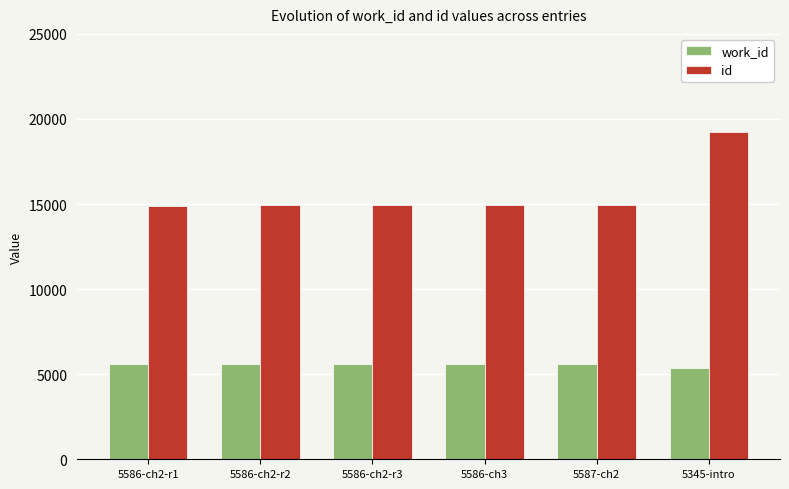

Which series has the largest total across all categories?

id